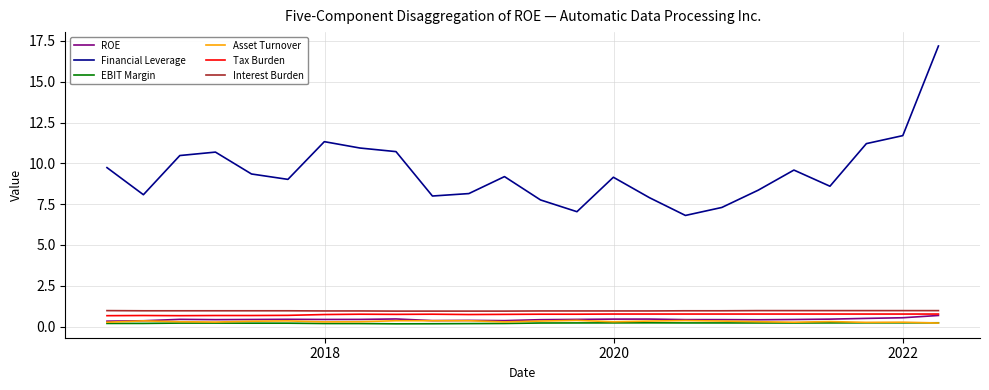

True or false: ROE and Financial Leverage cross at least once.

False